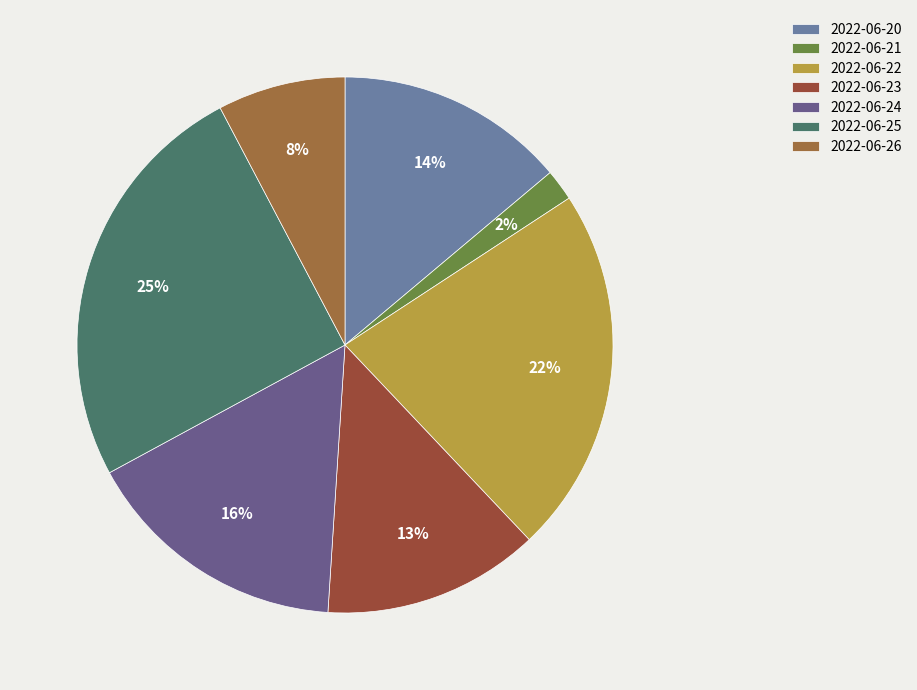

Is there a majority slice in this chart?

No